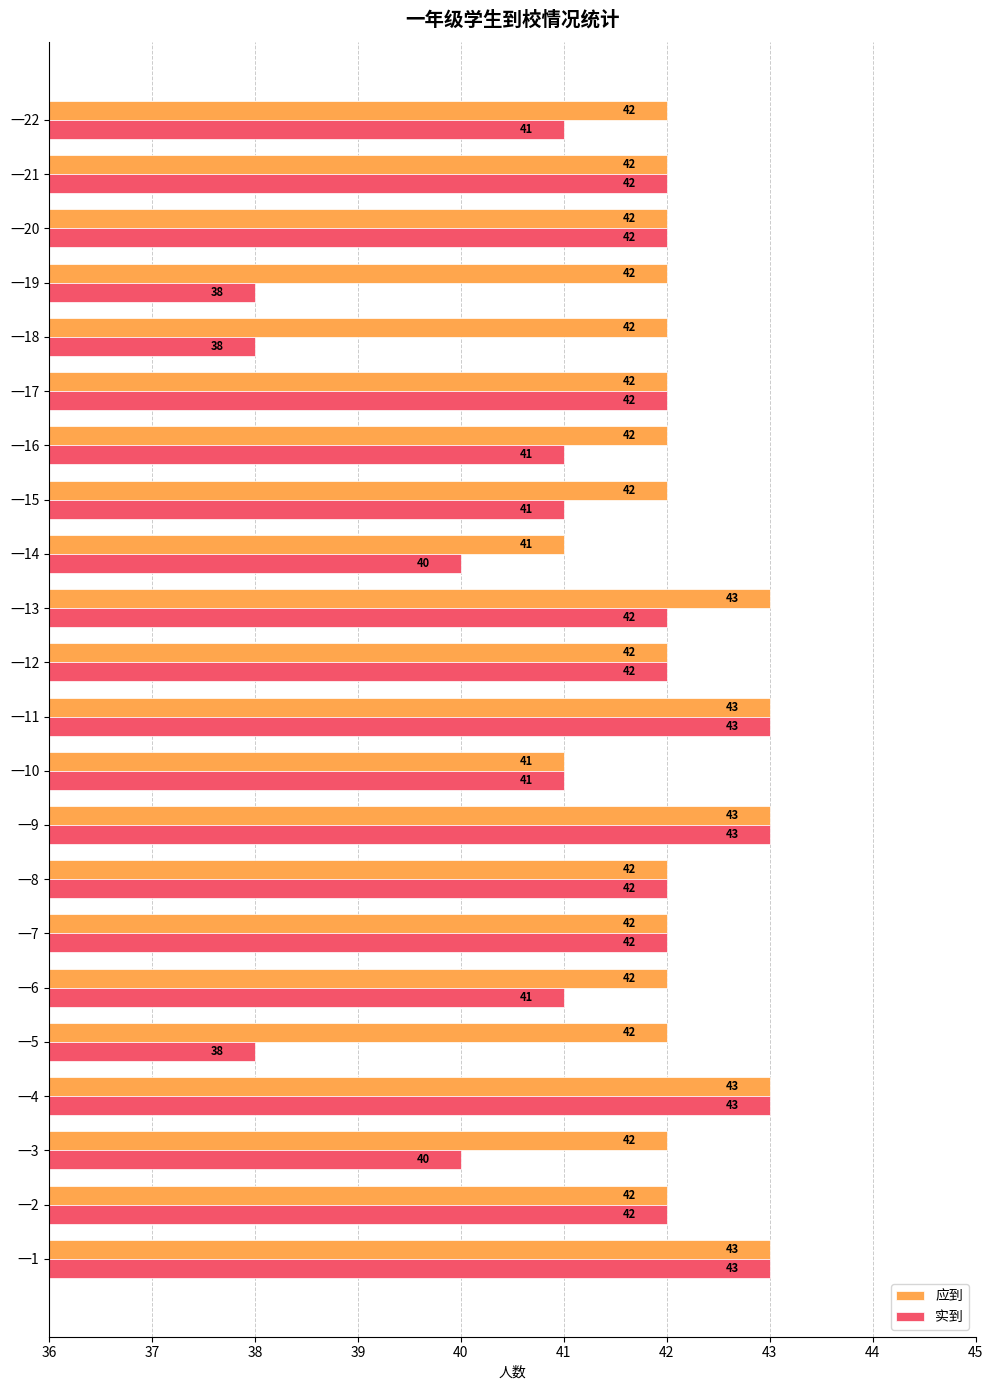

Read the 实到 value at 一6.

41